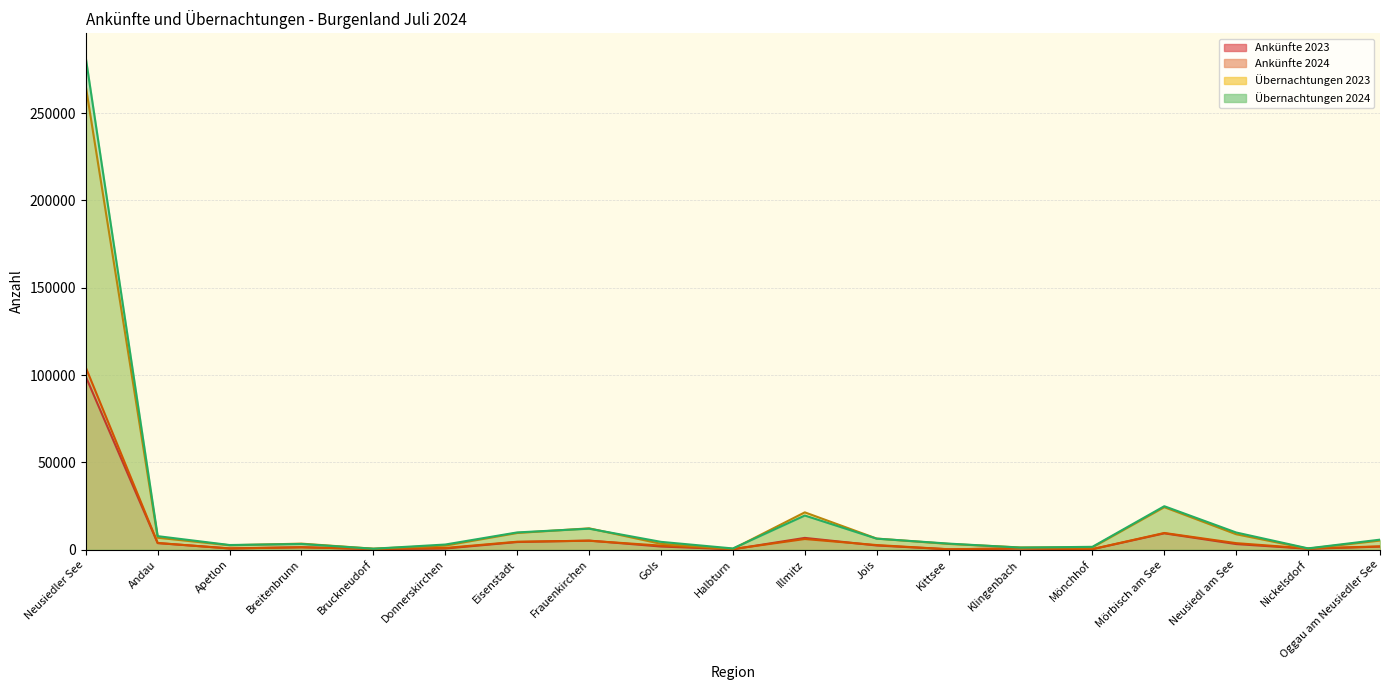

How many values in the Übernachtungen 2024 series exceed 4489?

9